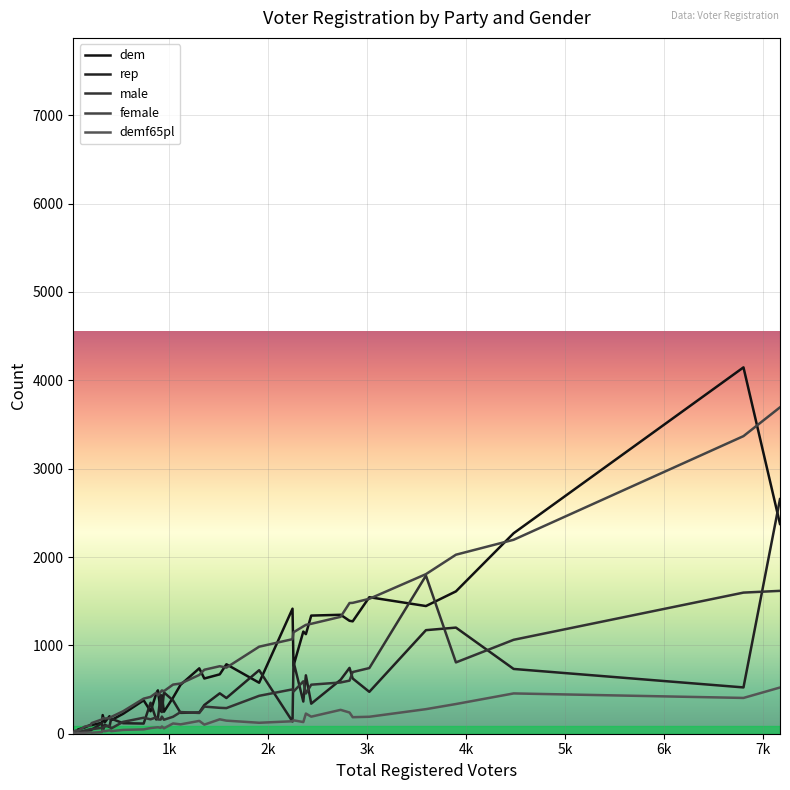

True or false: female has more than 1 interior local peaks.

True